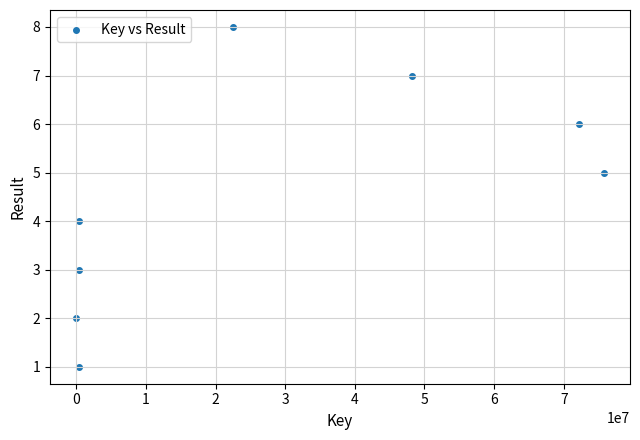

What is the range of X values (max minus min)?

75722537